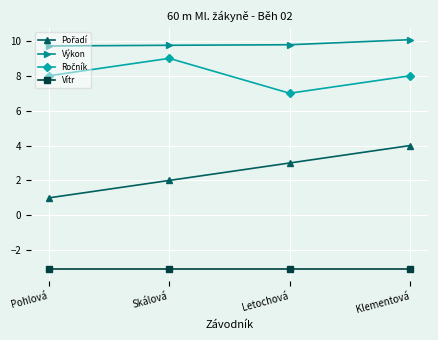

How many series are shown in this chart?

4